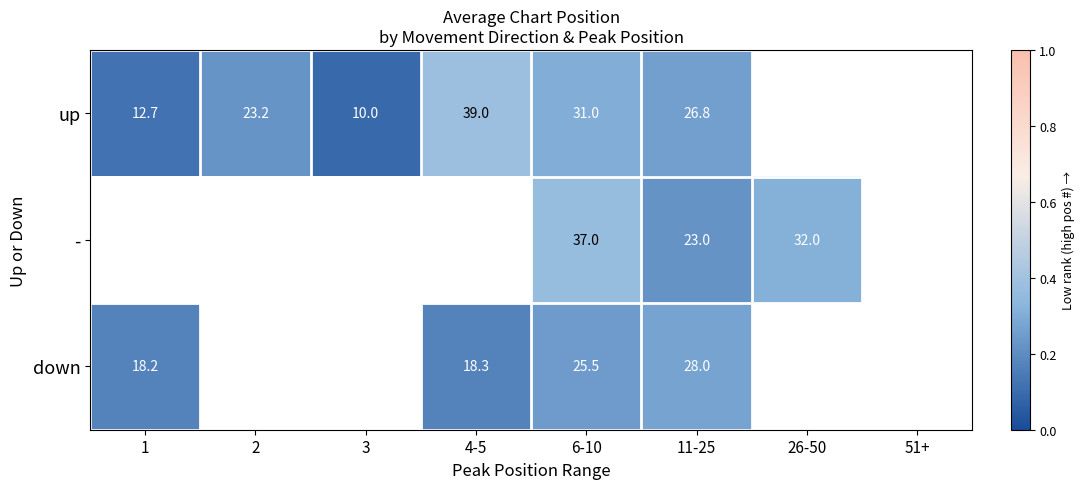

How many data points does each series have?

8